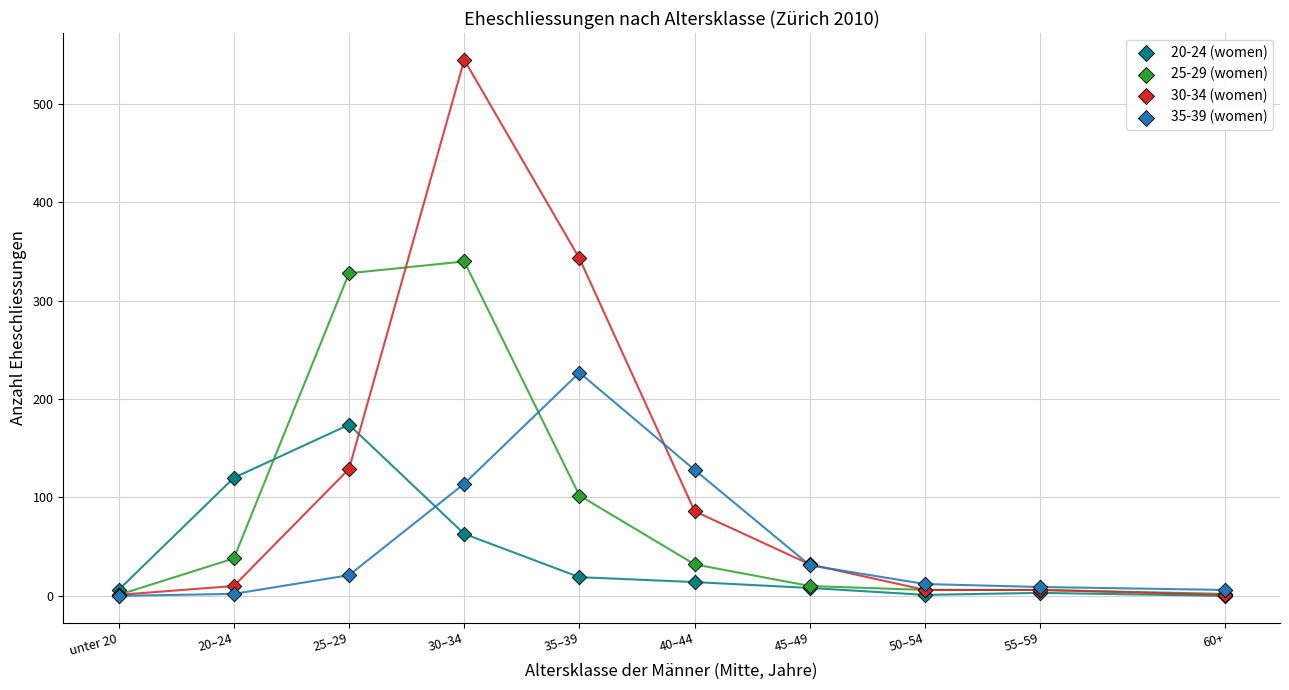

Across all series, what Y value is closest to 272?

227